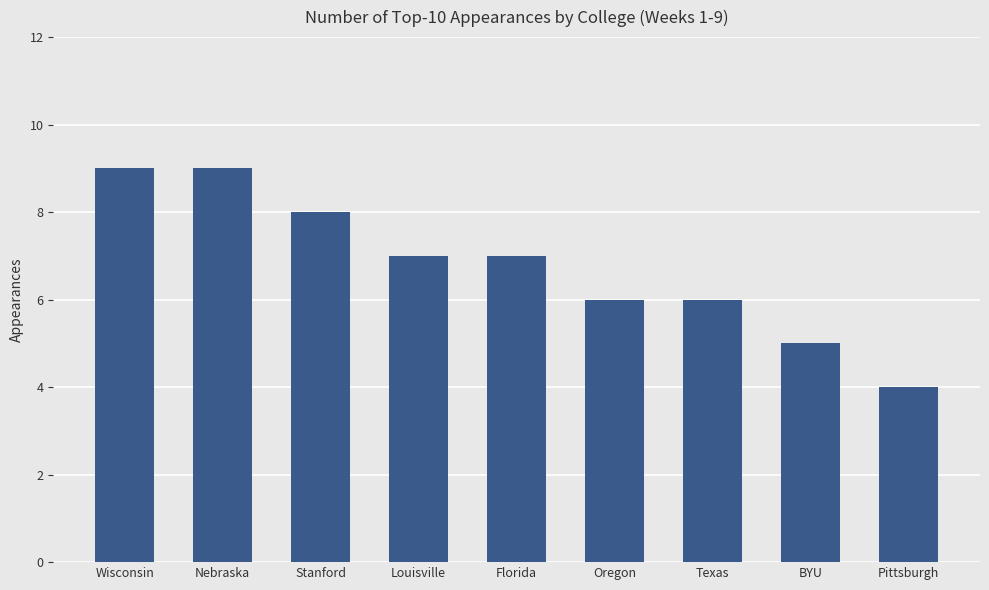

Count the values in the range 6 to 8.

5